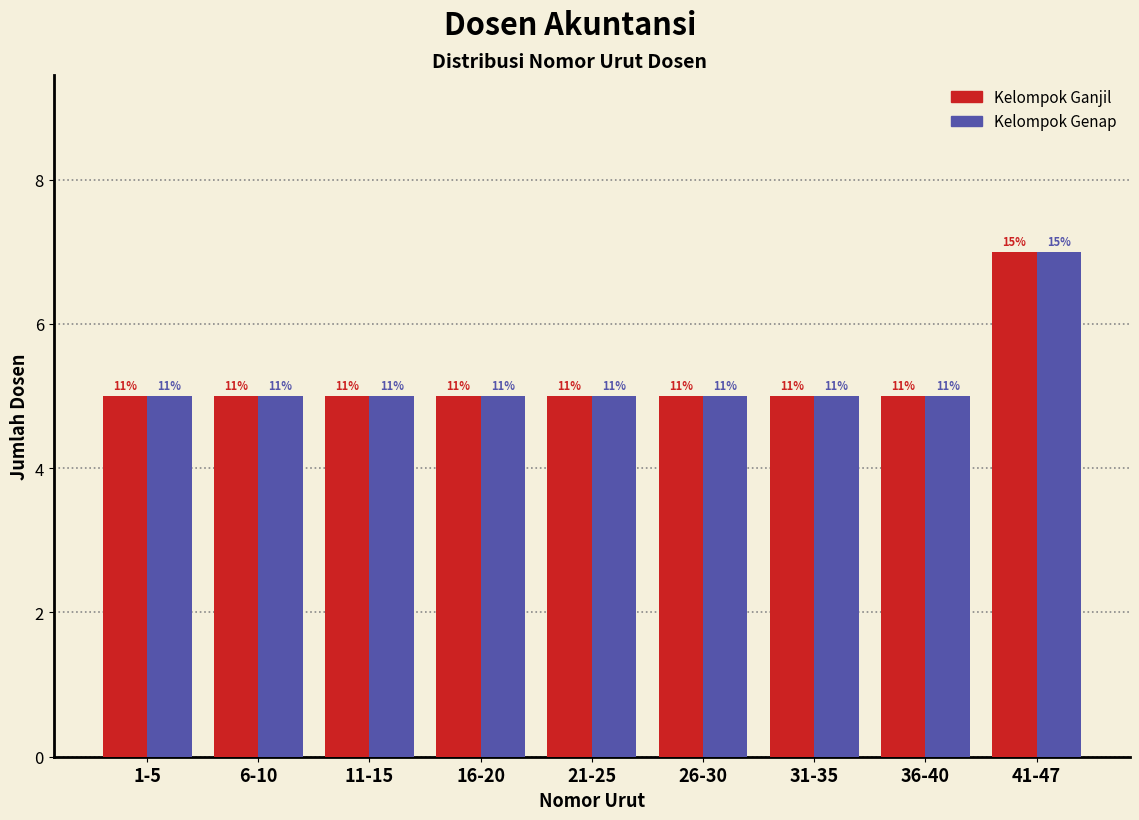

How many groups of bars are there?

9